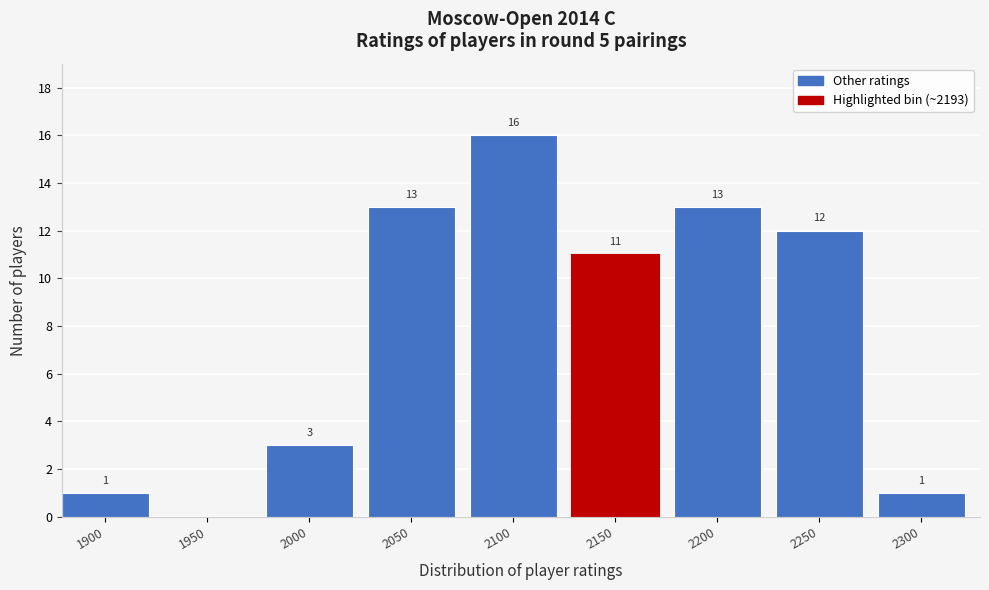

Reading left to right, what are all the values shown in this chart?

1900=1	1950=0	2000=3	2050=13	2100=16	2150=11	2200=13	2250=12	2300=1